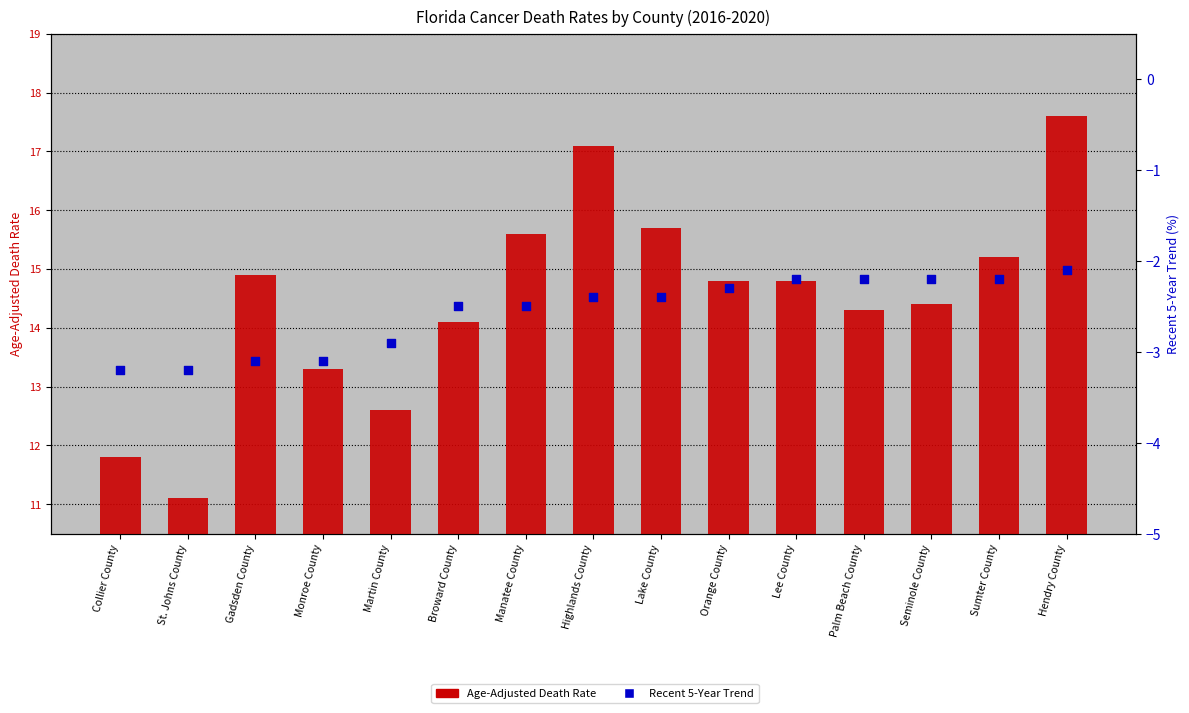

Which series reaches the minimum Y coordinate?

Recent 5-Year Trend